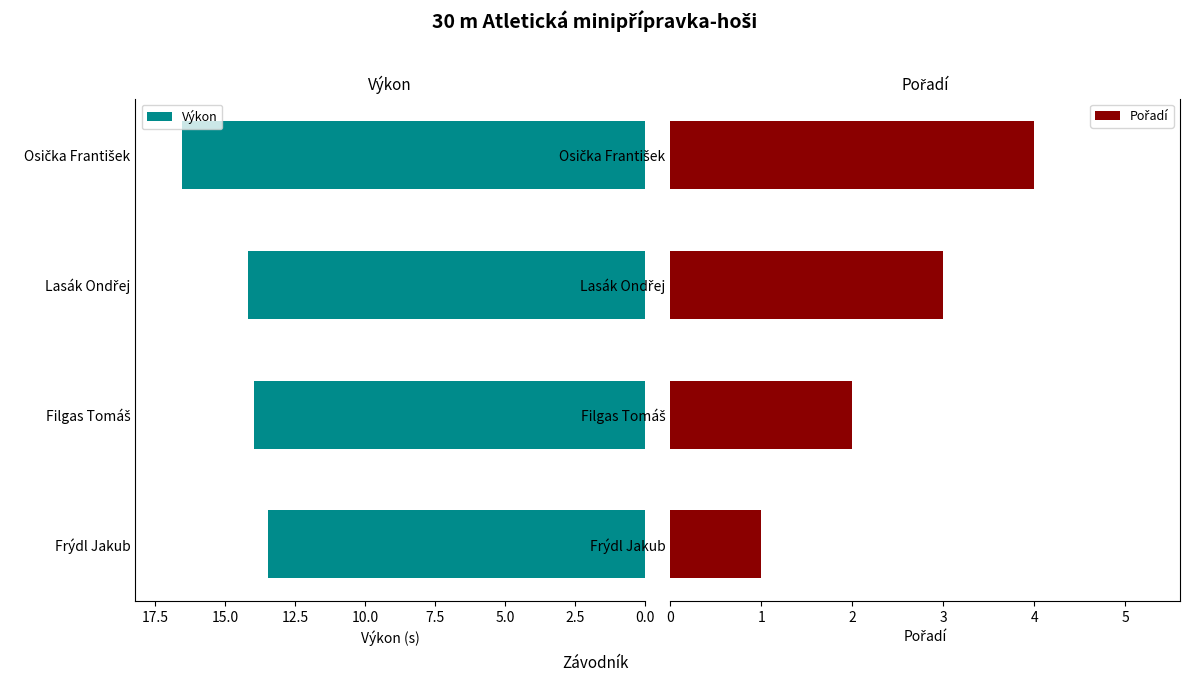

How many values in the Pořadí series exceed 3?

1